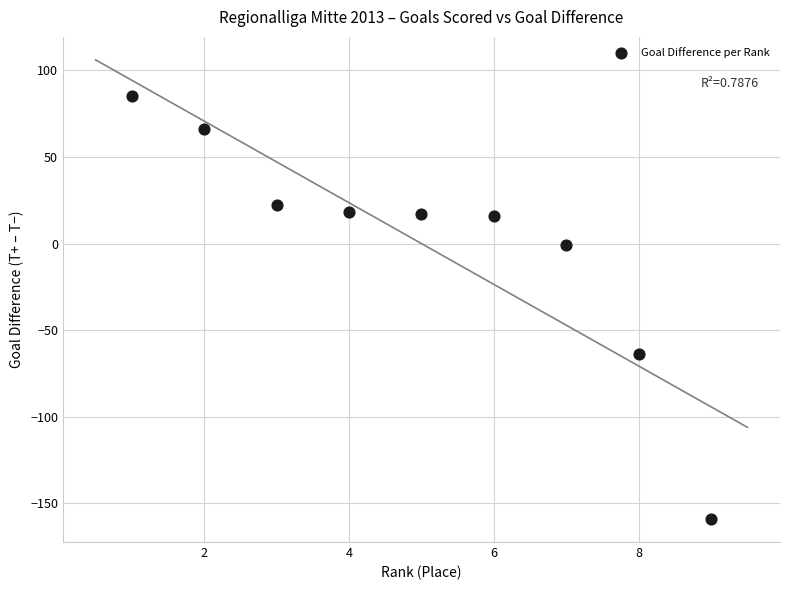

What is the range of X values (max minus min)?

8